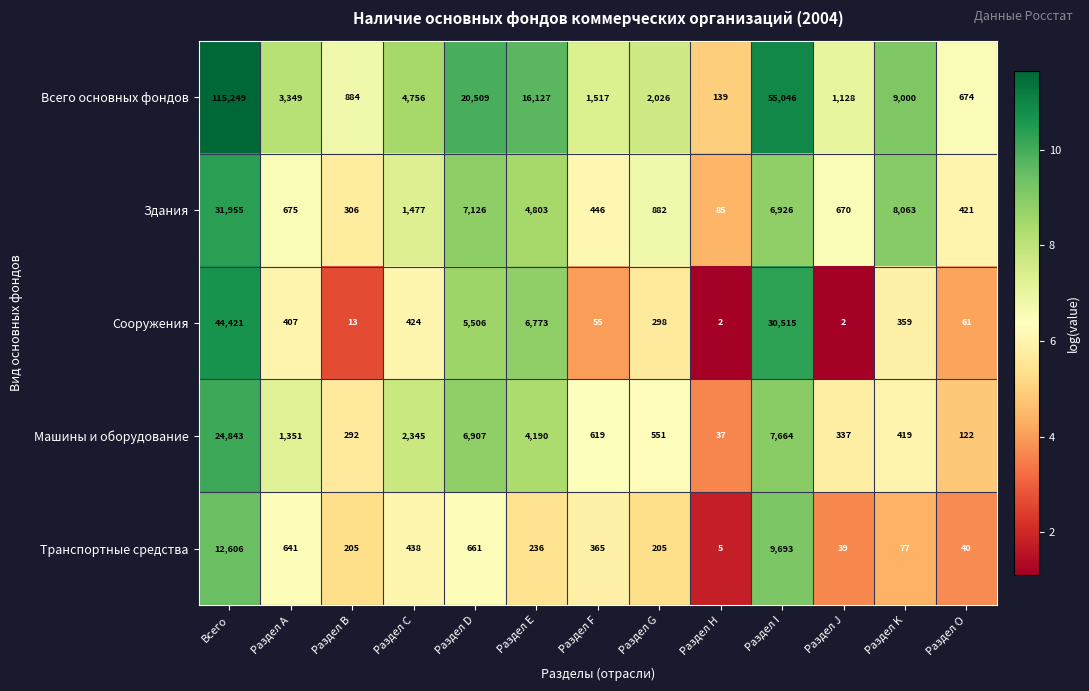

What is the sum of all Сооружения values?

88836